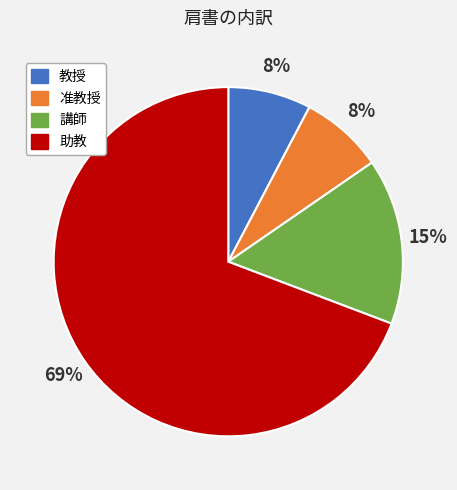

How many slices are in this pie chart?

4